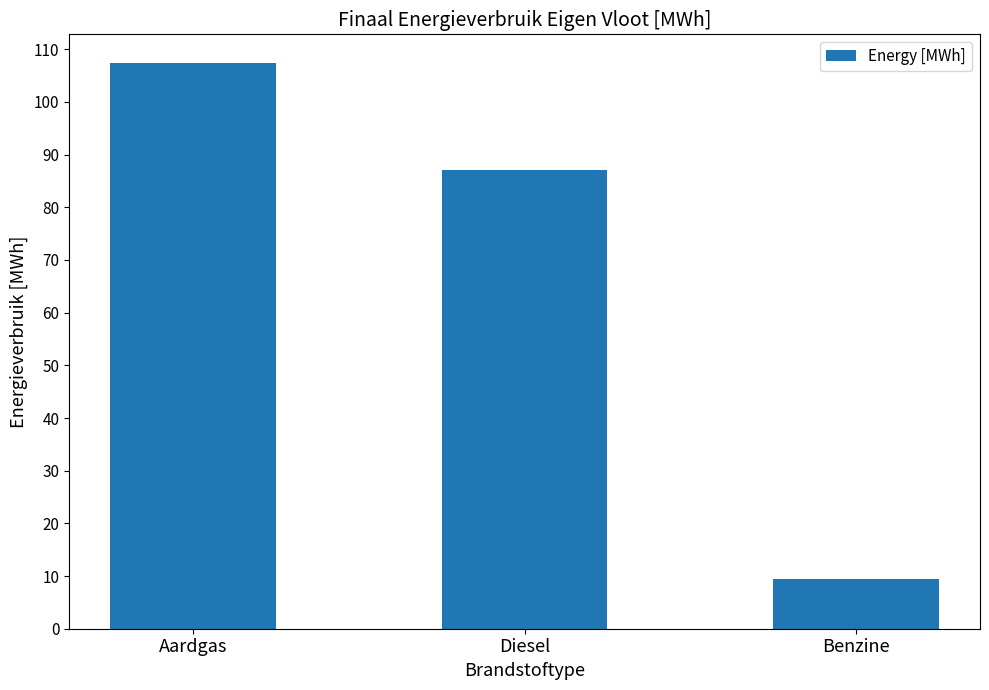

What is the label of the 3rd bar from the left?

Benzine